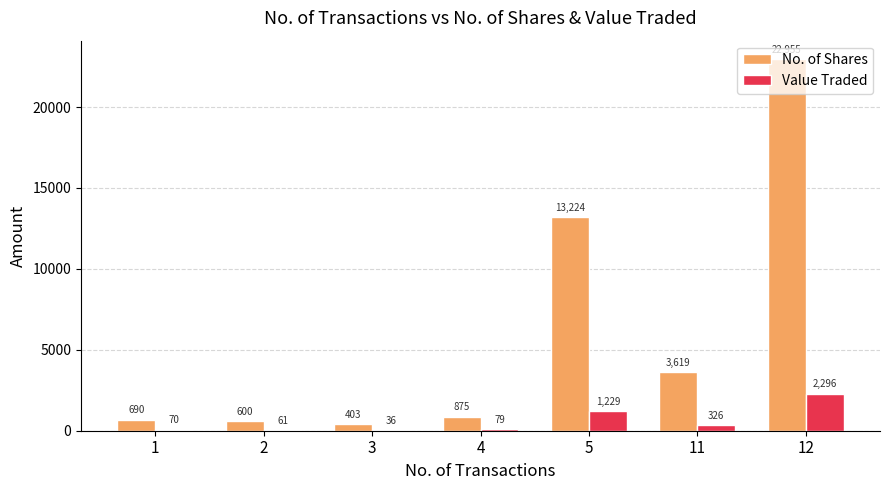

What is the approximate value of Value Traded at 1?

70